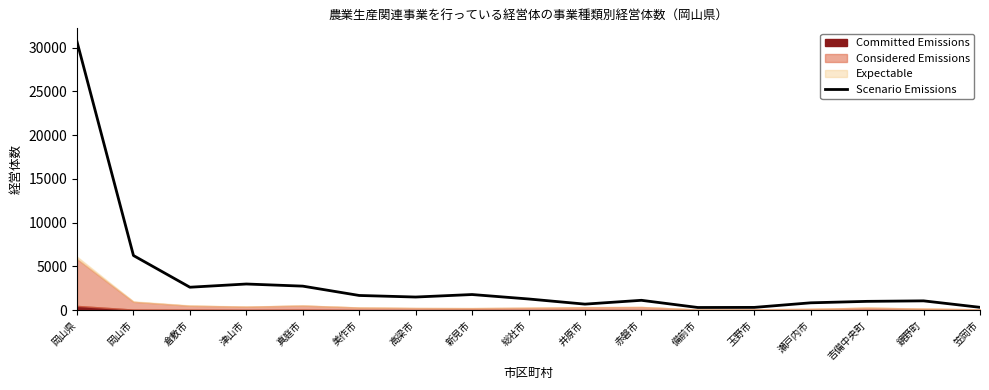

What is the label of the 9th point from the right?

総社市